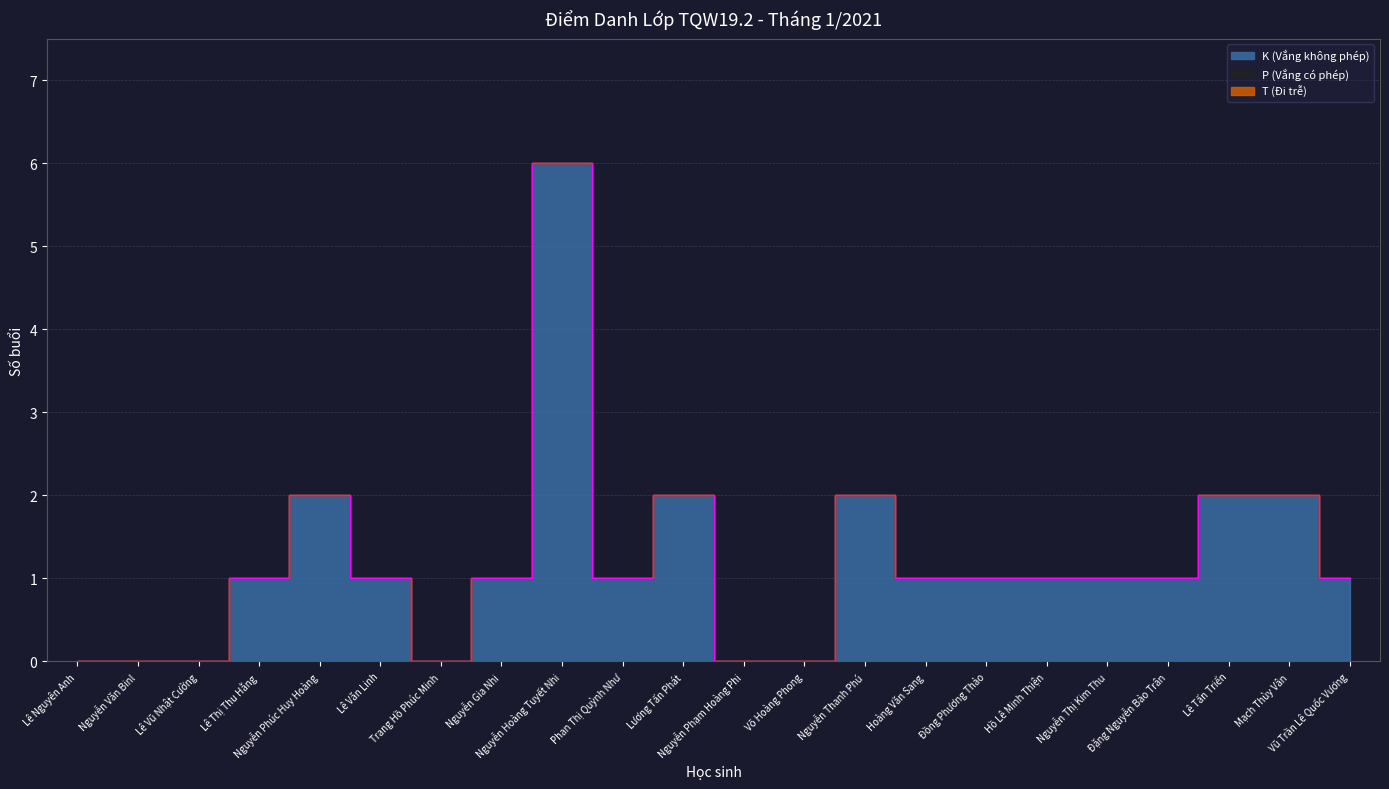

True or false: P (Vắng có phép) and T (Đi trễ) cross at least once.

False